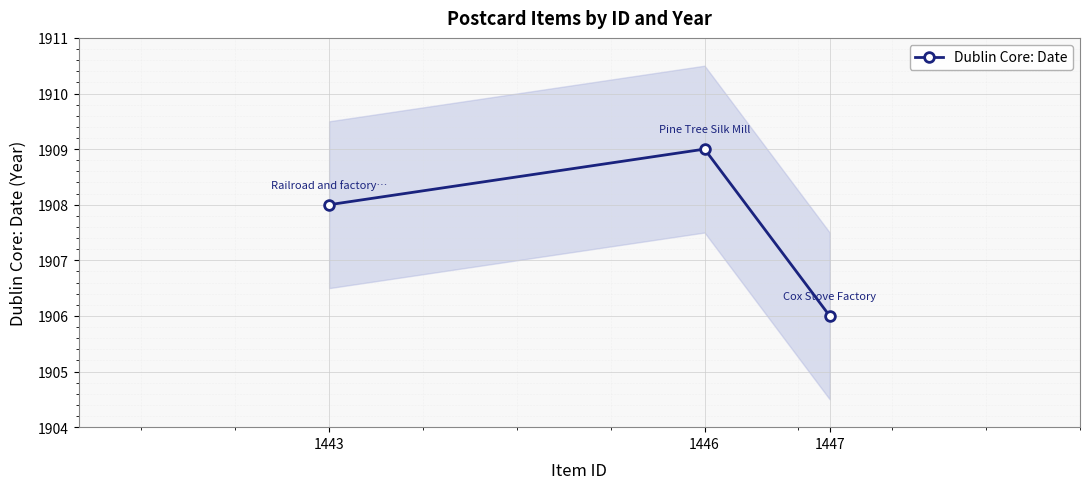

What is the value of the Dublin Core: Date point at the 2nd from the left?

1909